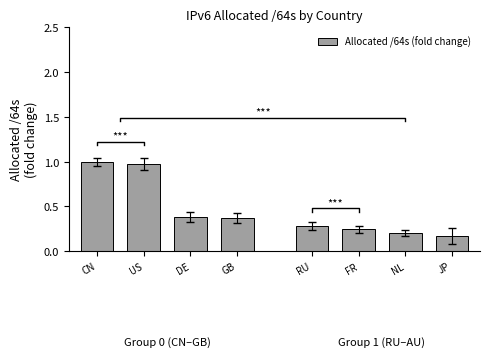

What is the value of the 6th bar from the left?

0.2